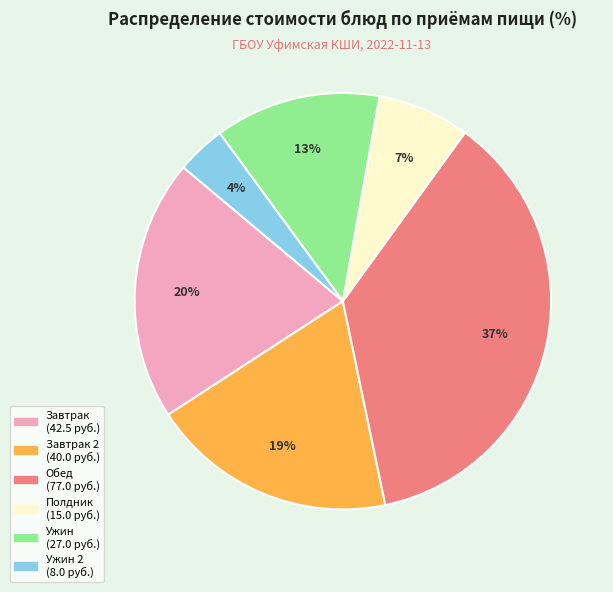

To the nearest percent, what is the average slice percentage?

17%